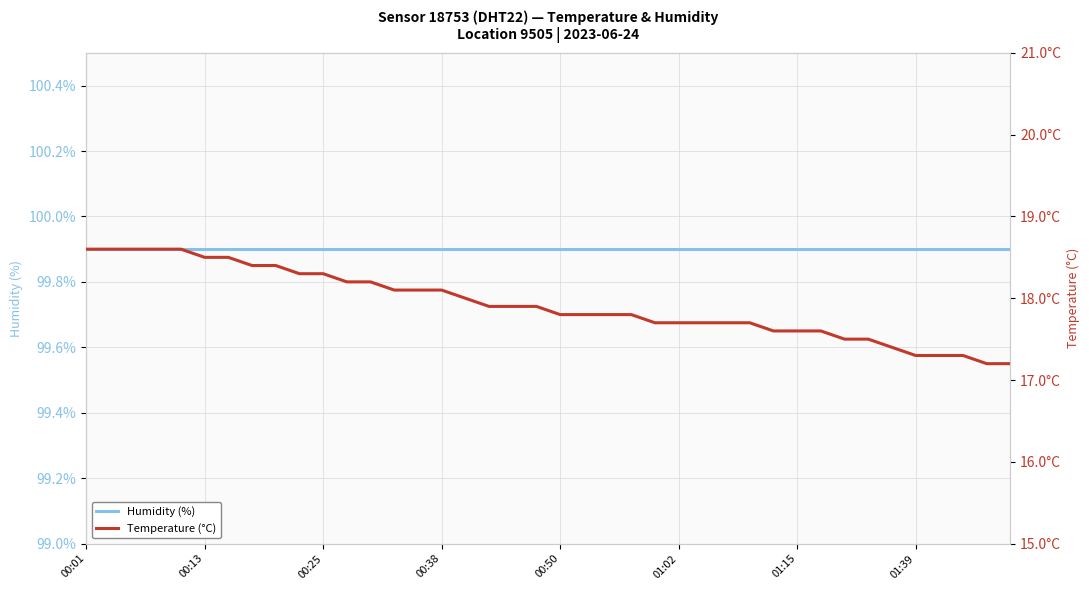

True or false: humidity and temperature cross at least once.

False